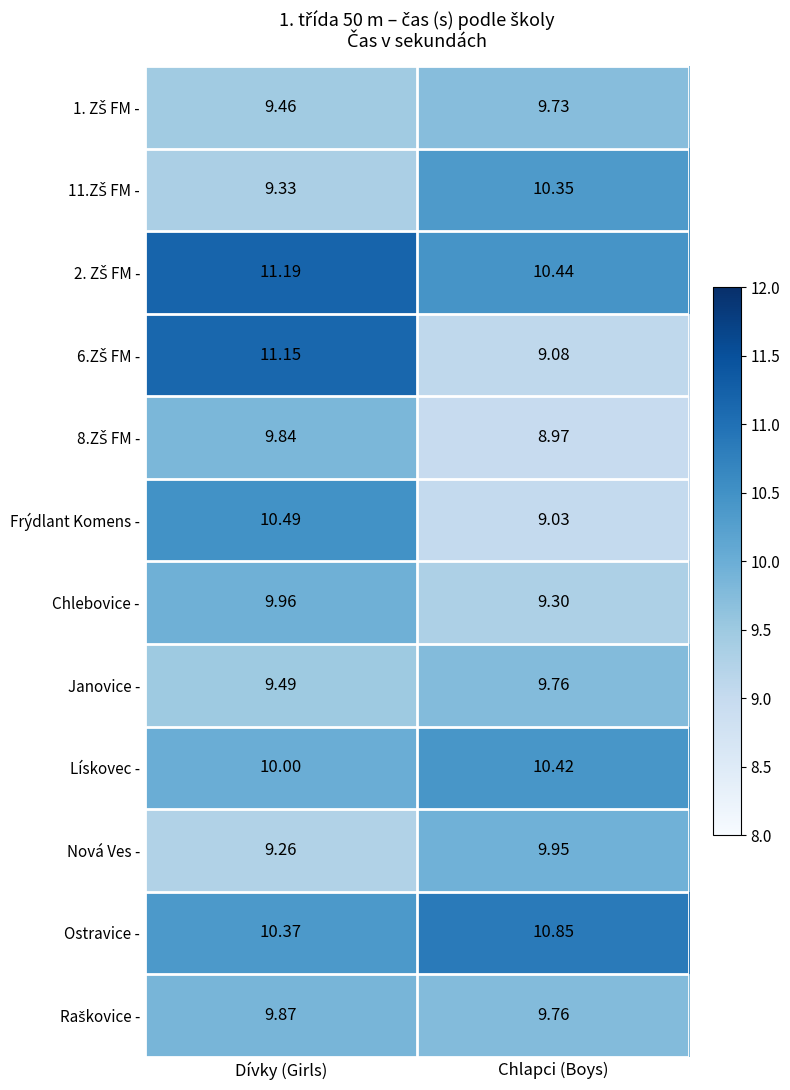

Where is Nová Ves - nearest to the value 9?

Dívky (Girls)